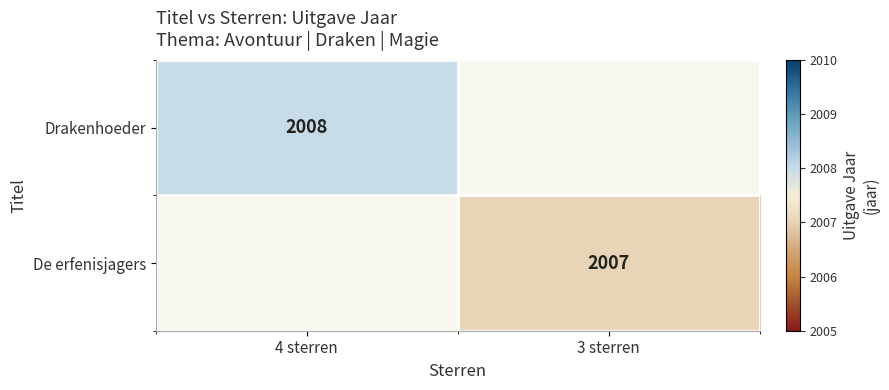

Count the number of categories in the chart.

2